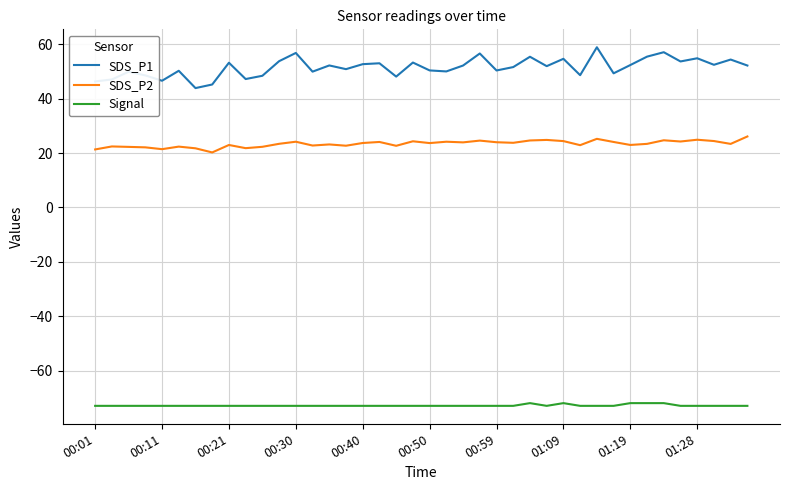

What is the sum of all SDS_P2 values?

936.2